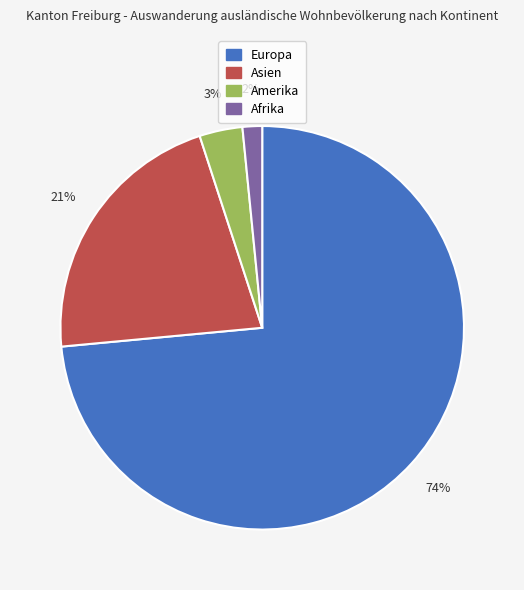

To the nearest percent, what is the difference between the largest and smallest slice percentages?

72%